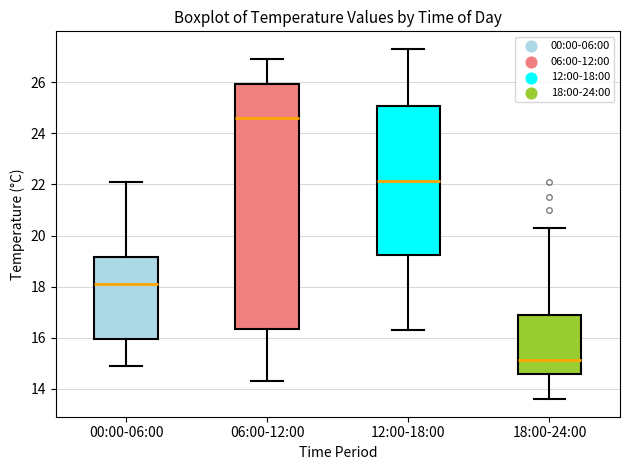

Where does the median line of the box for 18:00-24:00 sit on the y-axis? The values are not printed on the chart, so give them approximately, as read against the axis.

15.2